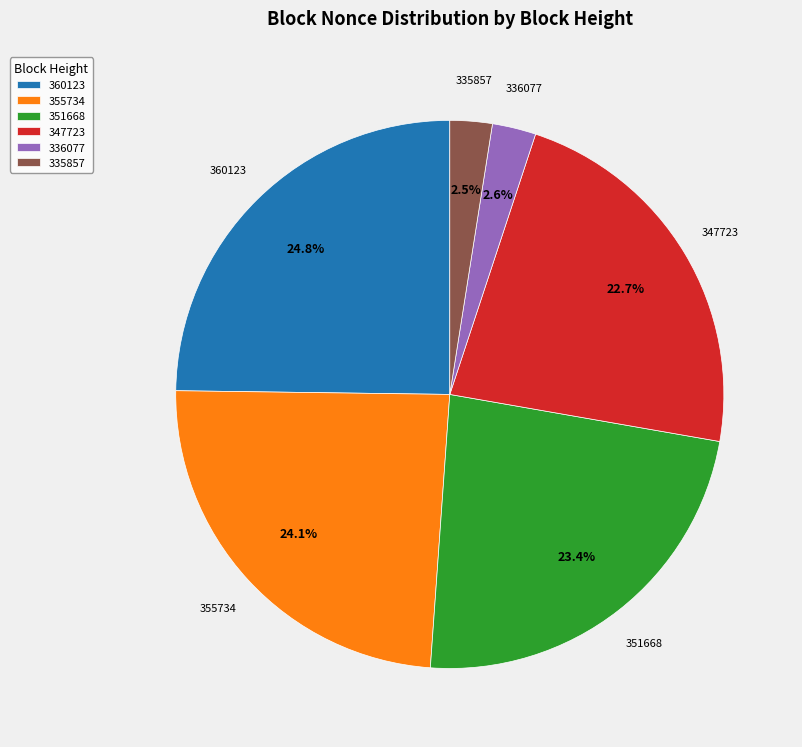

To the nearest percent, what portion does 351668 represent?

23%